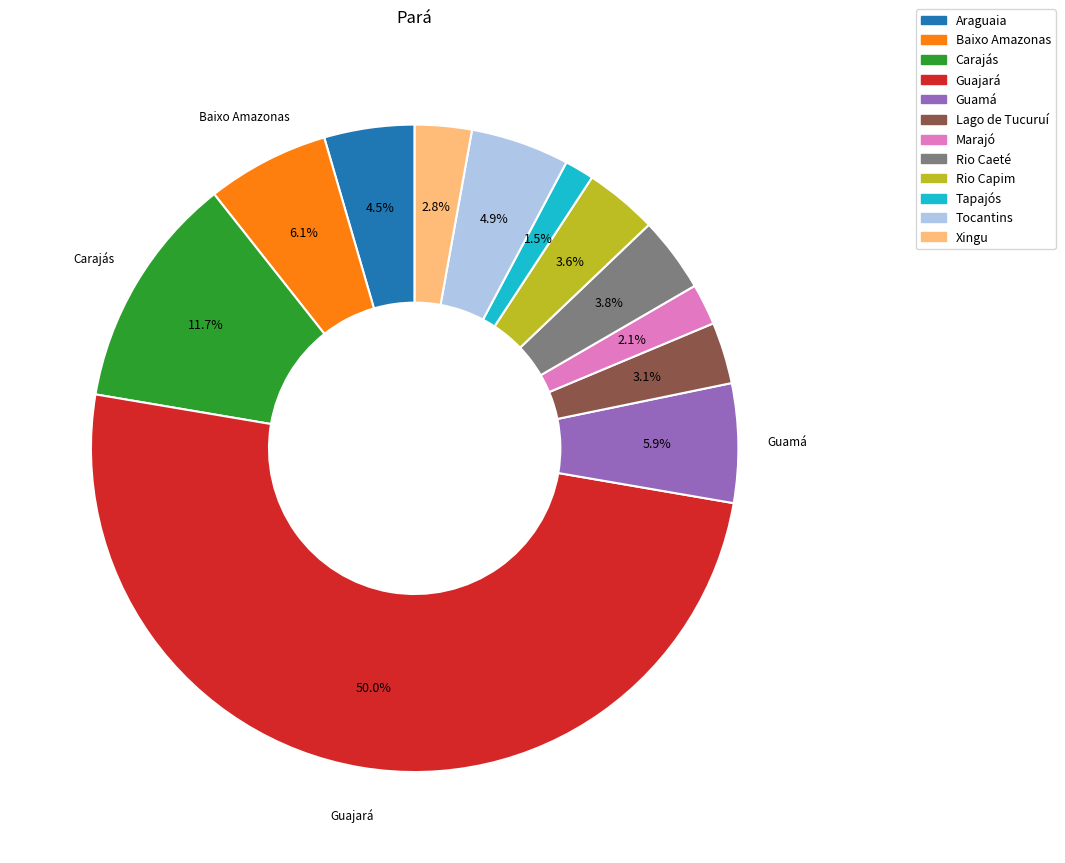

To the nearest percent, what is the combined percentage of Guamá and Xingu?

9%